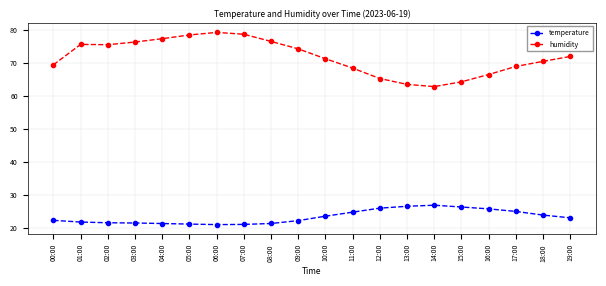

What is the difference between the temperature values at 16:00 and 02:00?

4.2